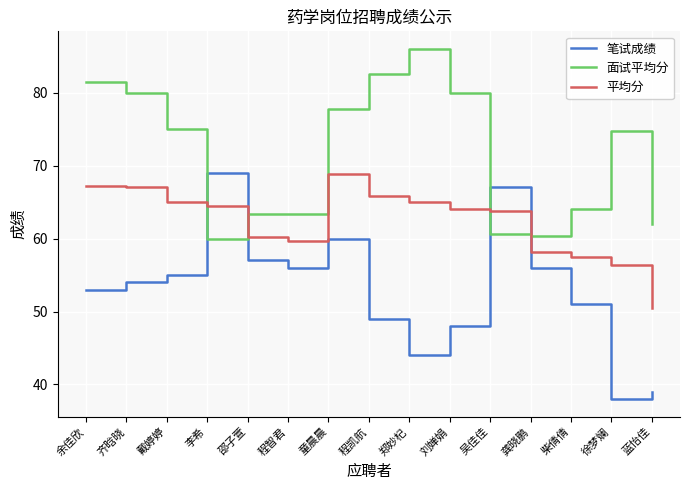

Is this an area chart (filled region under the line)?

No